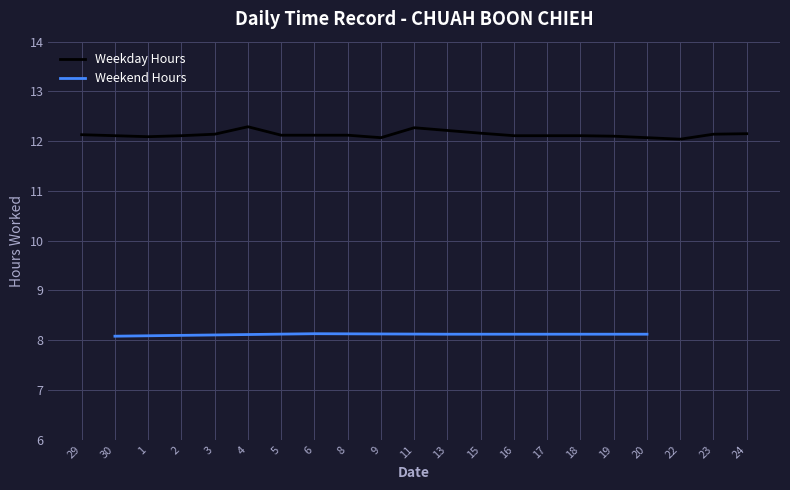

True or false: Weekday Hours has a value of 12.1 at 23.

True